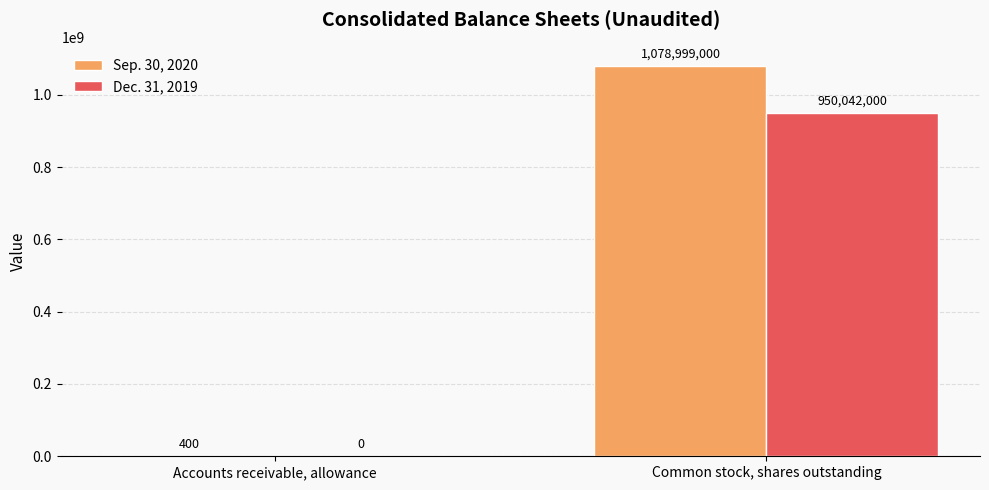

Count the Sep. 30, 2020 values in the range 400 to 1078999000.

2